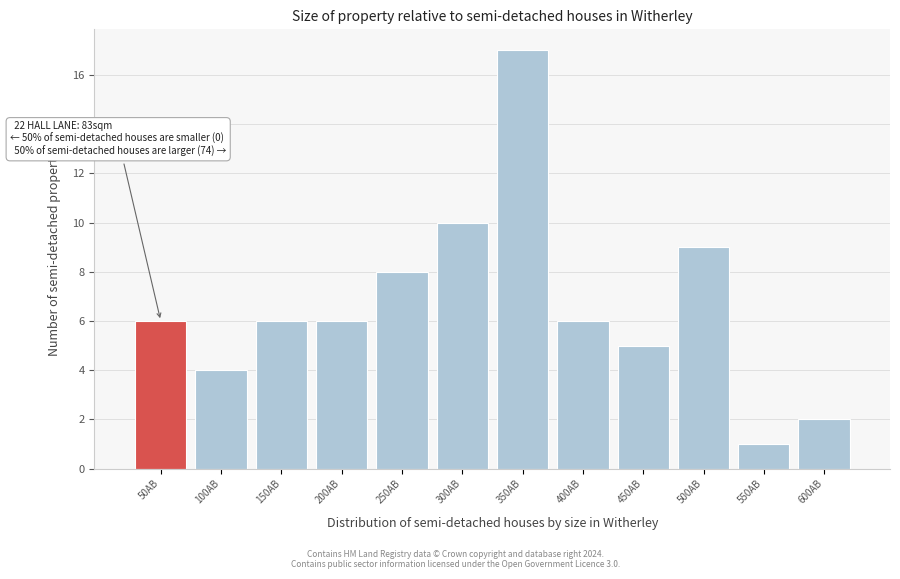

Reading right to left, extract all data points from this chart.

2	1	9	5	6	17	10	8	6	6	4	6